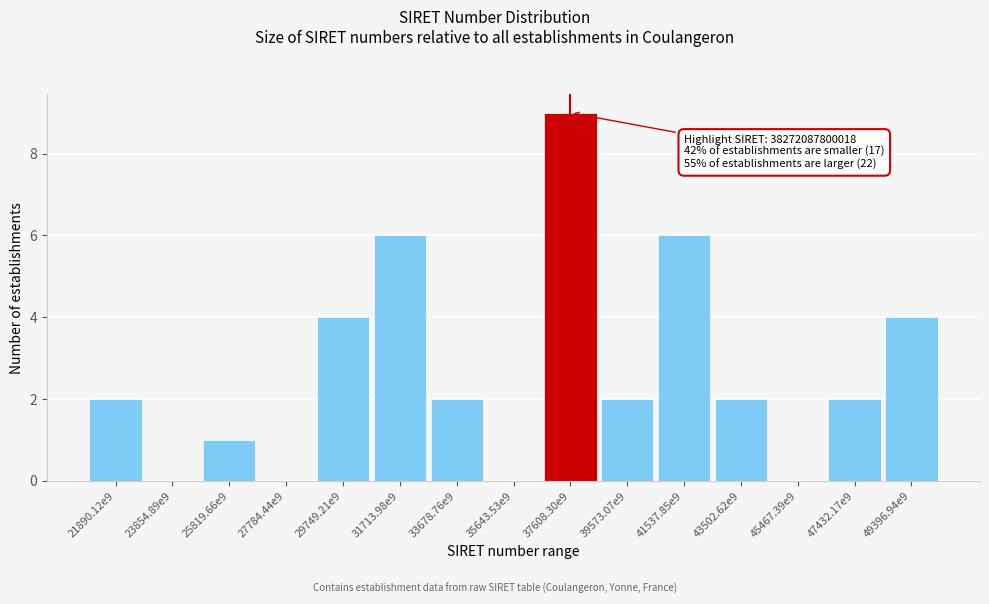

Reading right to left, list all the values displayed in this chart.

49396.94e9=4	47432.17e9=2	45467.39e9=0	43502.62e9=2	41537.85e9=6	39573.07e9=2	37608.30e9=9	35643.53e9=0	33678.76e9=2	31713.98e9=6	29749.21e9=4	27784.44e9=0	25819.66e9=1	23854.89e9=0	21890.12e9=2